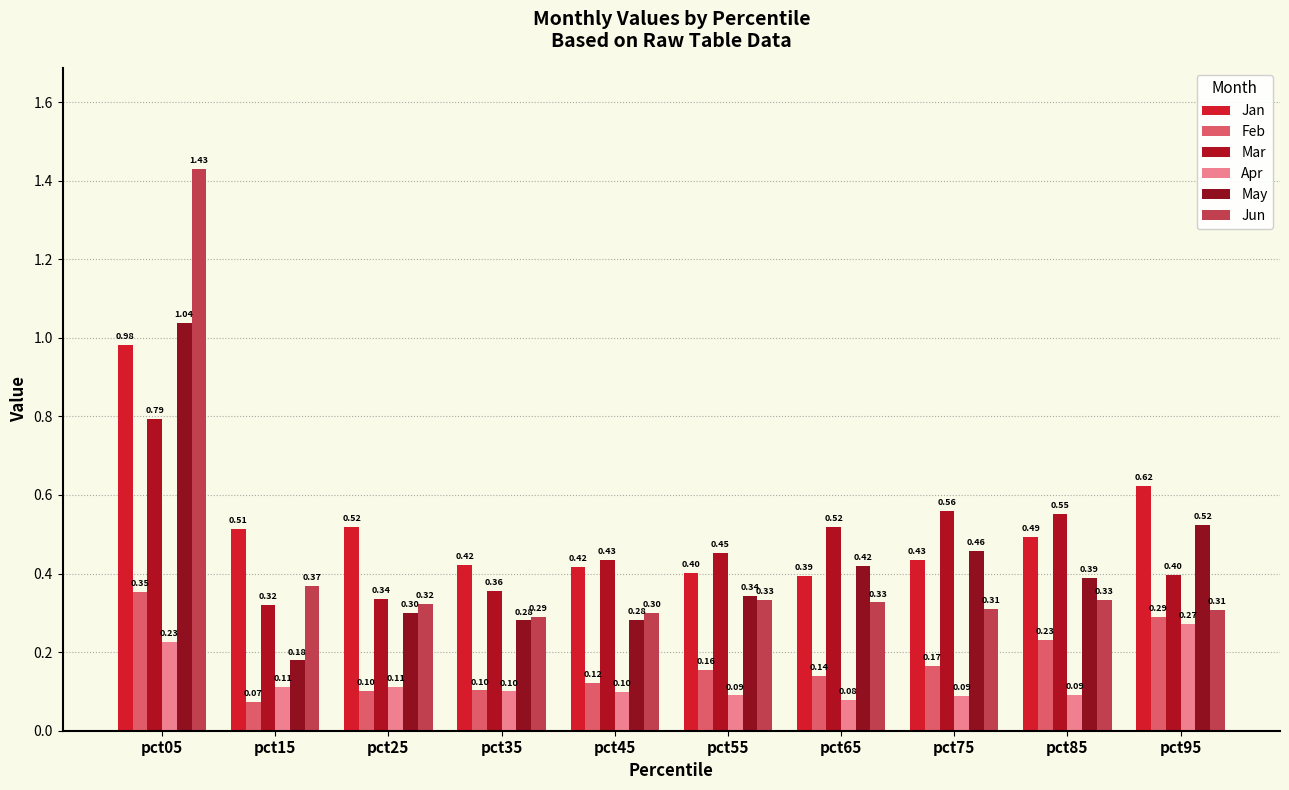

Reading left to right, what are all the values shown in this chart?

Jan: pct05=1.0	pct15=0.5	pct25=0.5	pct35=0.4	pct45=0.4	pct55=0.4	pct65=0.4	pct75=0.4	pct85=0.5	pct95=0.6
Feb: pct05=0.4	pct15=0.1	pct25=0.1	pct35=0.1	pct45=0.1	pct55=0.2	pct65=0.1	pct75=0.2	pct85=0.2	pct95=0.3
Mar: pct05=0.8	pct15=0.3	pct25=0.3	pct35=0.4	pct45=0.4	pct55=0.5	pct65=0.5	pct75=0.6	pct85=0.6	pct95=0.4
Apr: pct05=0.2	pct15=0.1	pct25=0.1	pct35=0.1	pct45=0.1	pct55=0.1	pct65=0.1	pct75=0.1	pct85=0.1	pct95=0.3
May: pct05=1.0	pct15=0.2	pct25=0.3	pct35=0.3	pct45=0.3	pct55=0.3	pct65=0.4	pct75=0.5	pct85=0.4	pct95=0.5
Jun: pct05=1.4	pct15=0.4	pct25=0.3	pct35=0.3	pct45=0.3	pct55=0.3	pct65=0.3	pct75=0.3	pct85=0.3	pct95=0.3